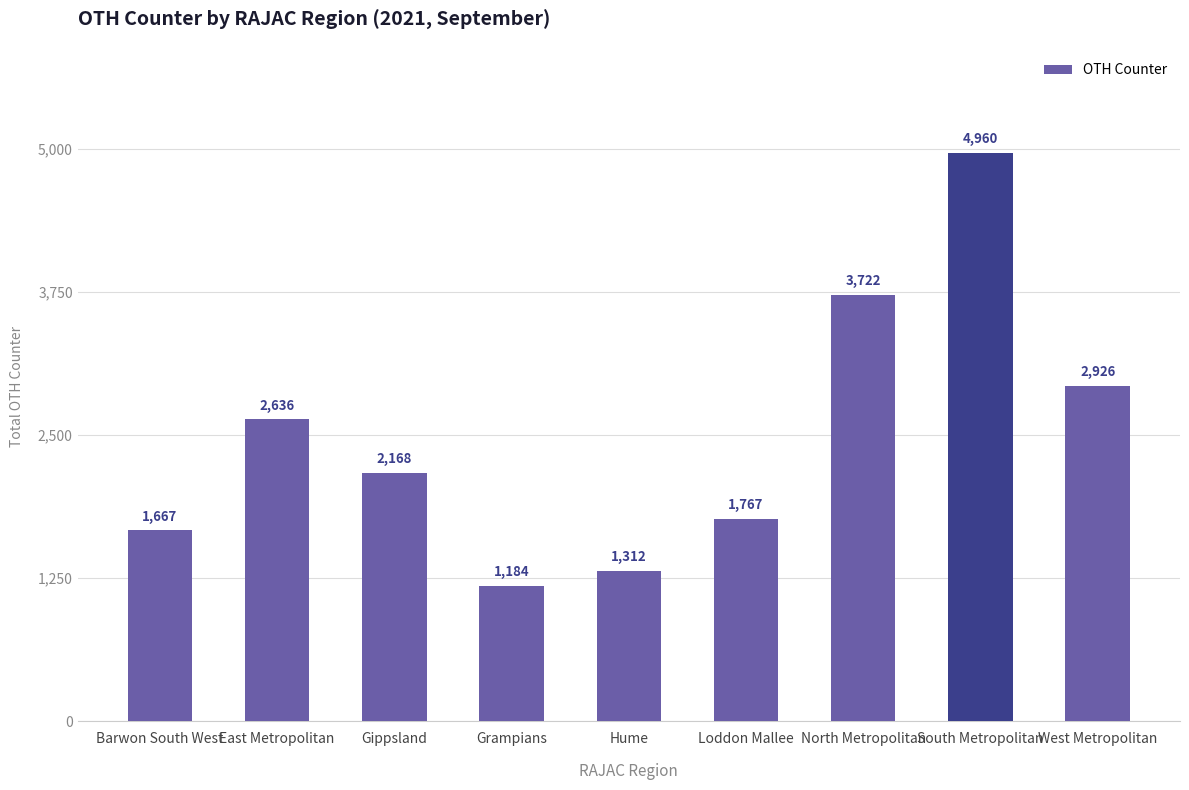

Are the bars horizontal?

No